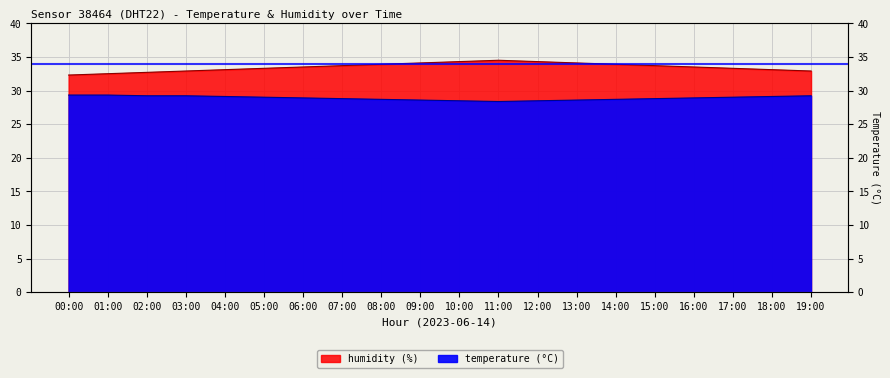

Reading left to right, extract all data points from this chart.

humidity: 32.3	32.5	32.7	32.9	33.1	33.3	33.5	33.7	33.9	34.1	34.3	34.5	34.3	34.1	33.9	33.7	33.5	33.3	33.1	32.9
temperature: 29.3	29.3	29.2	29.2	29.1	29.0	28.9	28.8	28.7	28.6	28.5	28.4	28.5	28.6	28.7	28.8	28.9	29.0	29.1	29.2